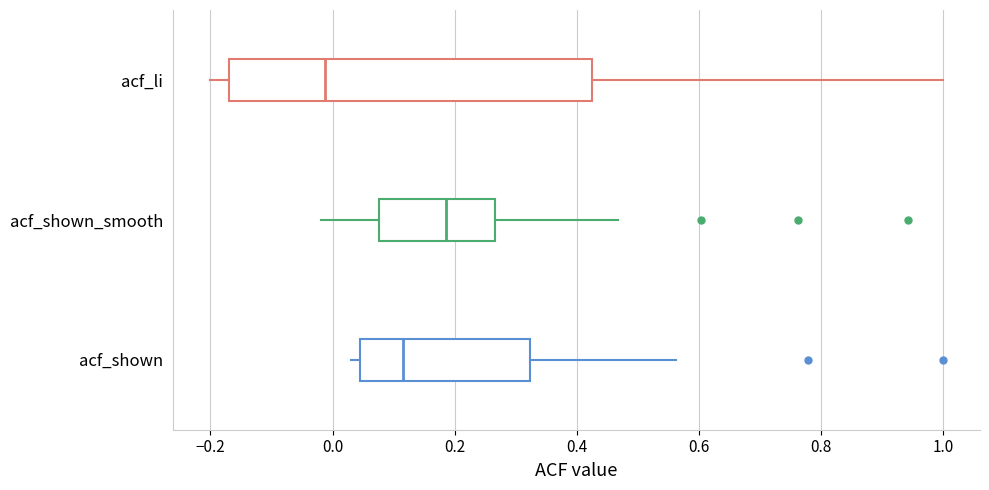

Which box has the furthest to the right median line?

acf_shown_smooth